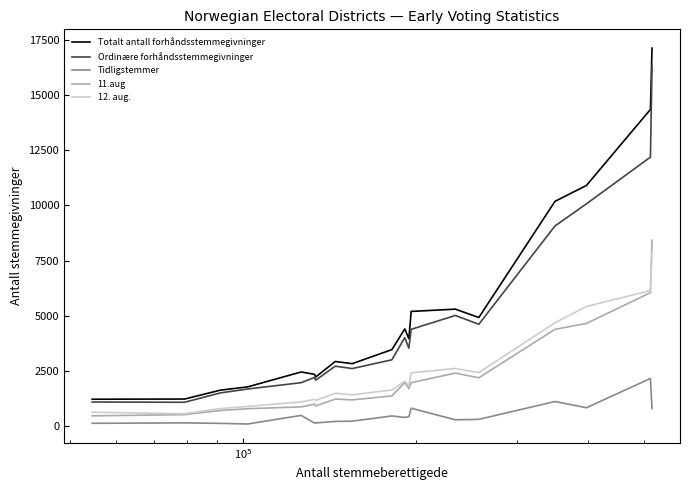

True or false: 12. aug. and Tidligstemmer cross at least once.

False